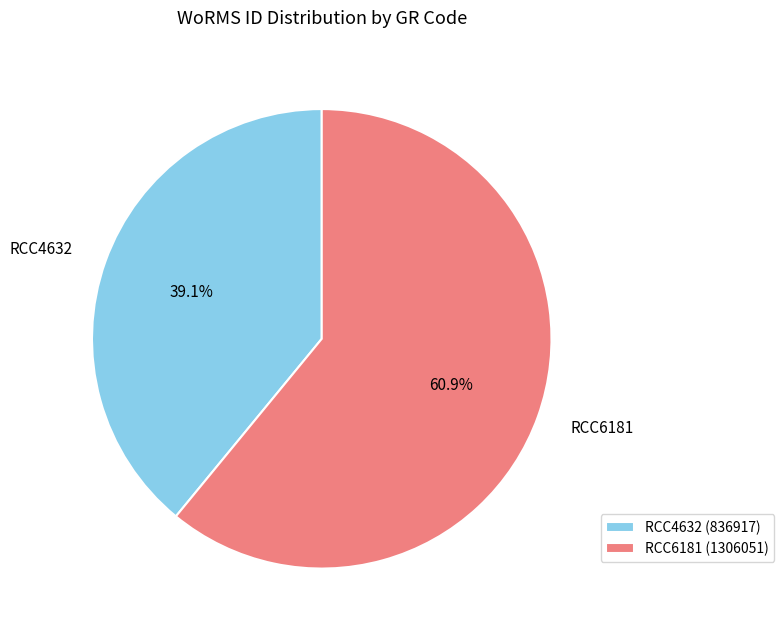

Count the number of slices in the pie.

2